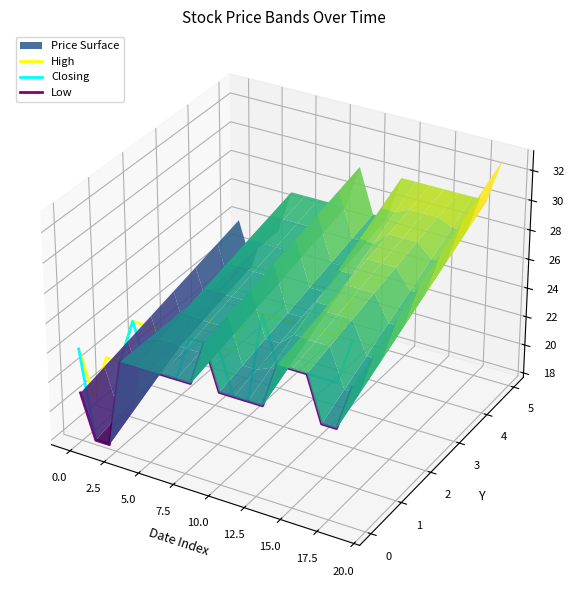

Where is the first local maximum for Low?

5.0